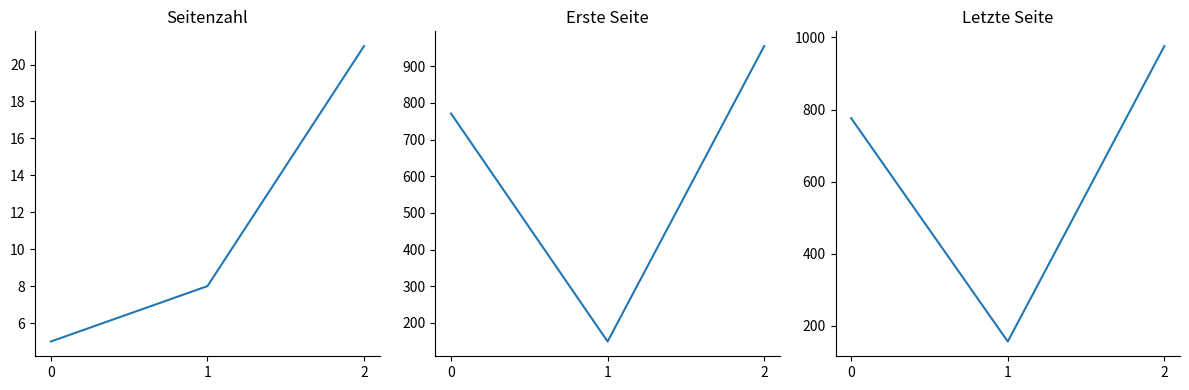

Which series has the largest total across all categories?

Letzte Seite